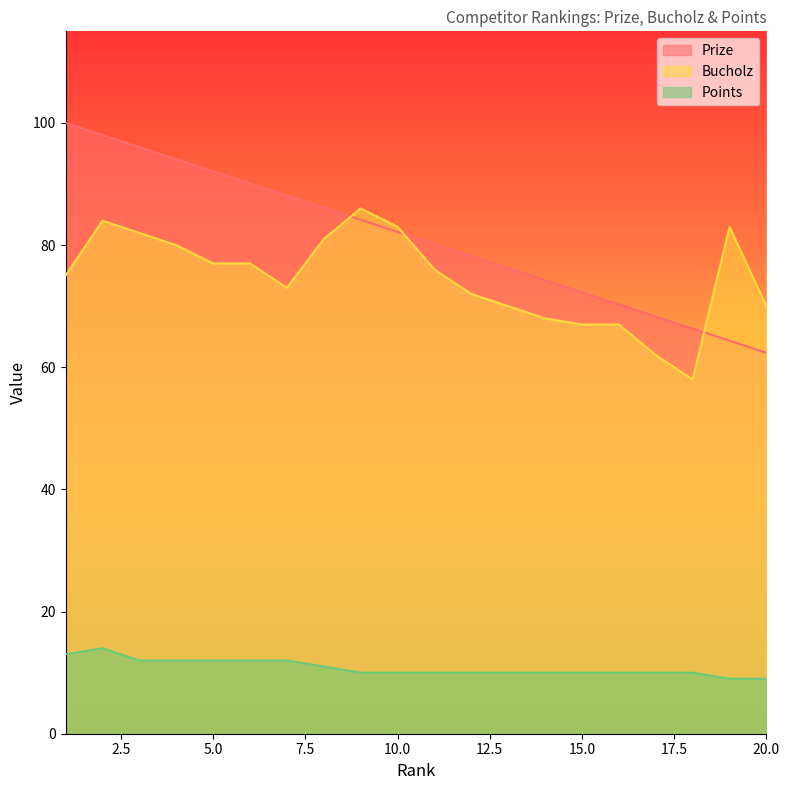

What is the sum of the Prize values at 9 and 3?

180.2